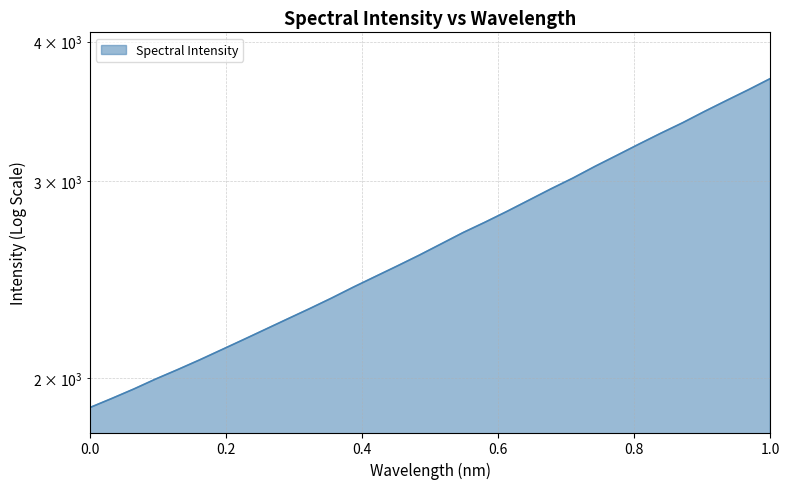

True or false: the data has more than 1 interior local peaks.

False